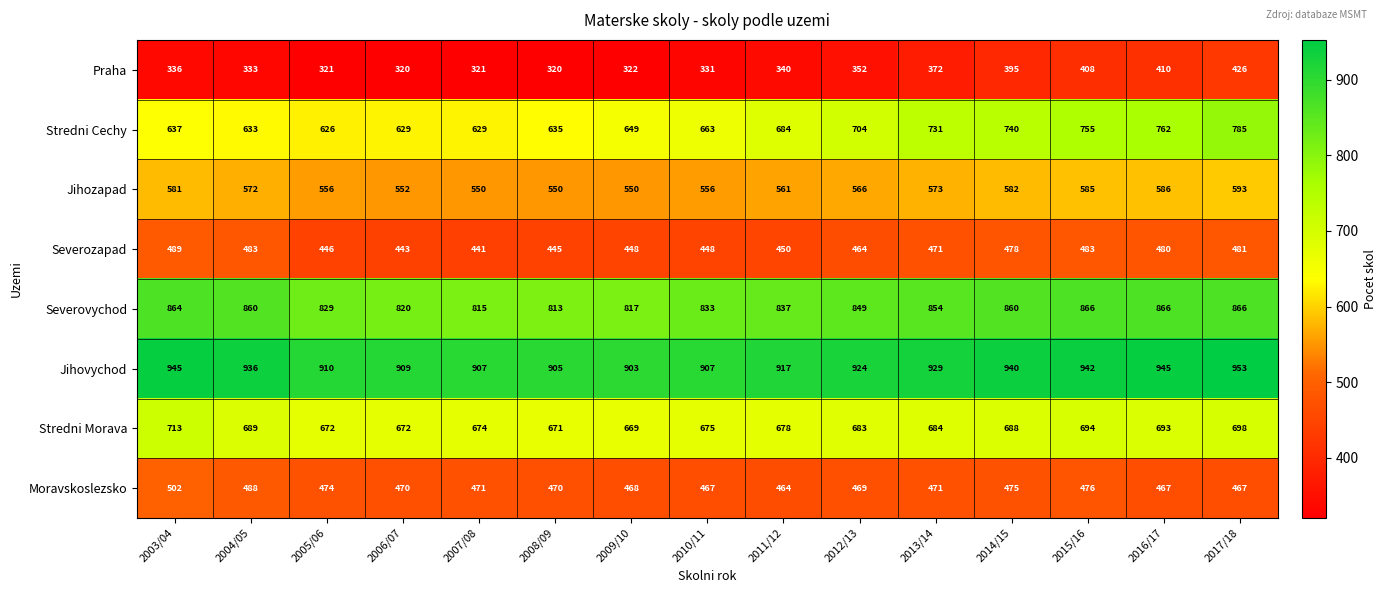

What is the highest value of the Stredni Cechy series?

785